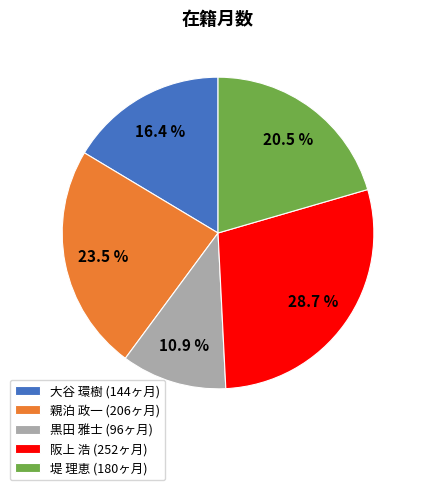

What is the ratio of the value at 大谷 環樹 (144ヶ月) to the value at 黒田 雅士 (96ヶ月)?

1.5